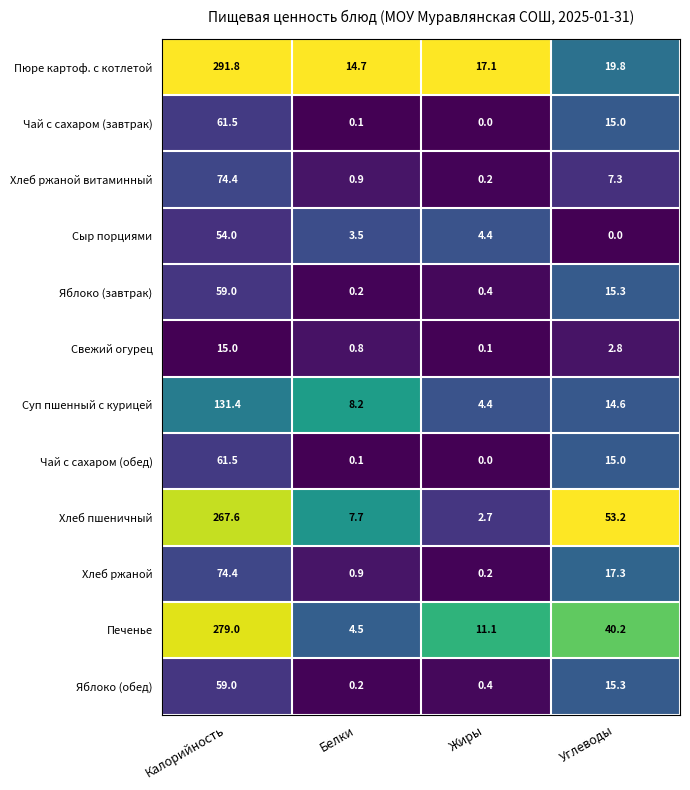

Which series has the largest total across all categories?

Пюре картоф. с котлетой